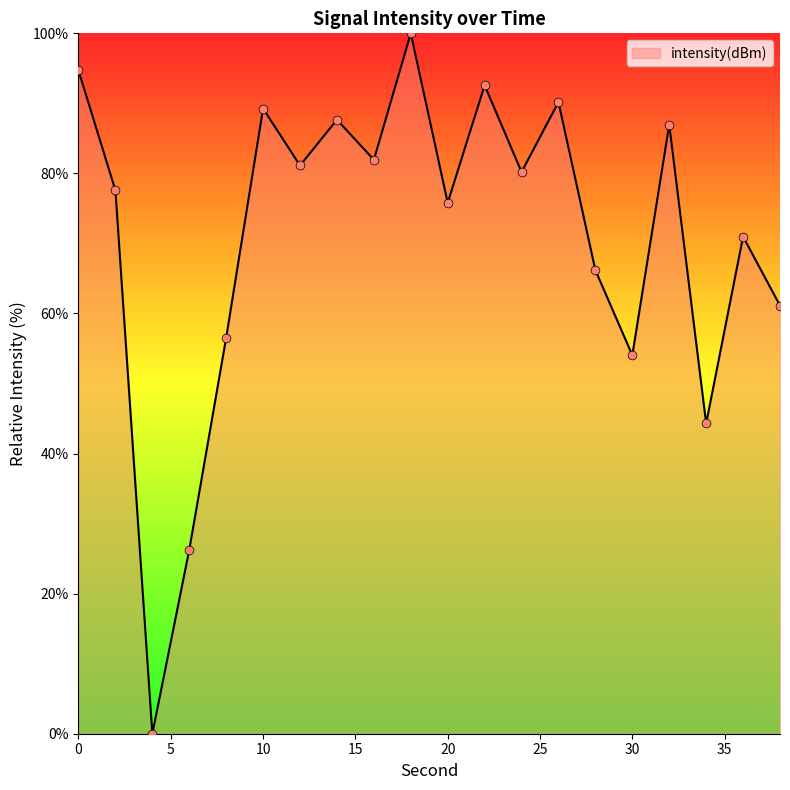

What is the difference between the maximum and minimum values?

100.0